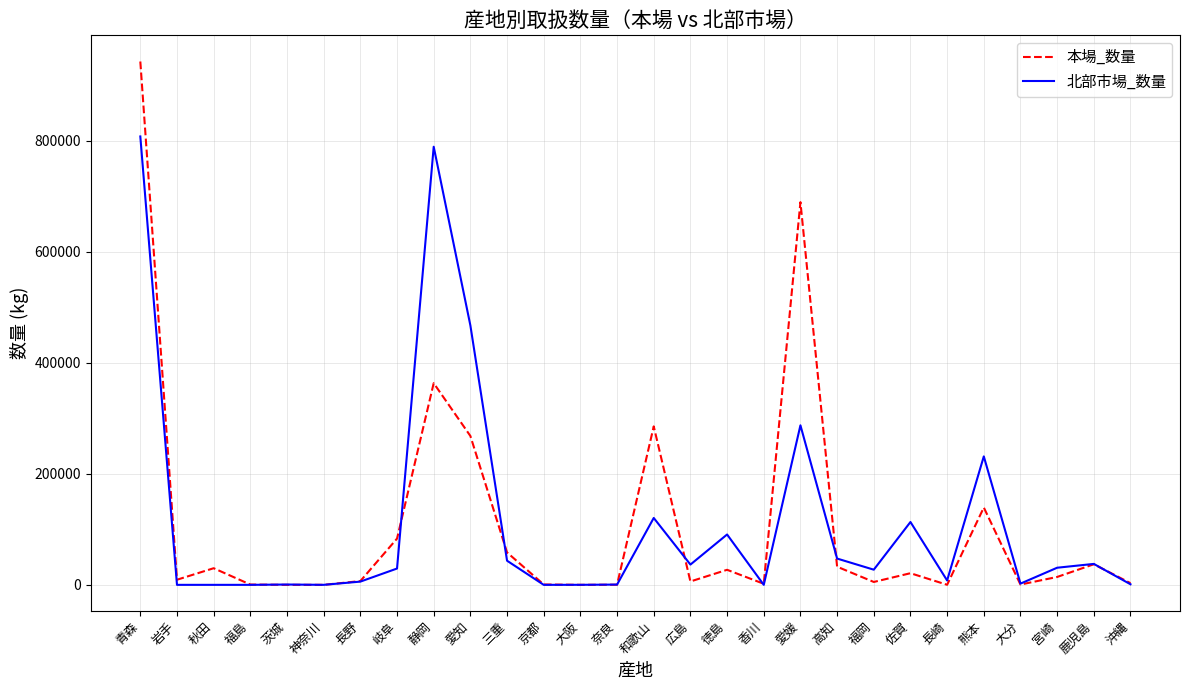

Is this an area chart (filled region under the line)?

No